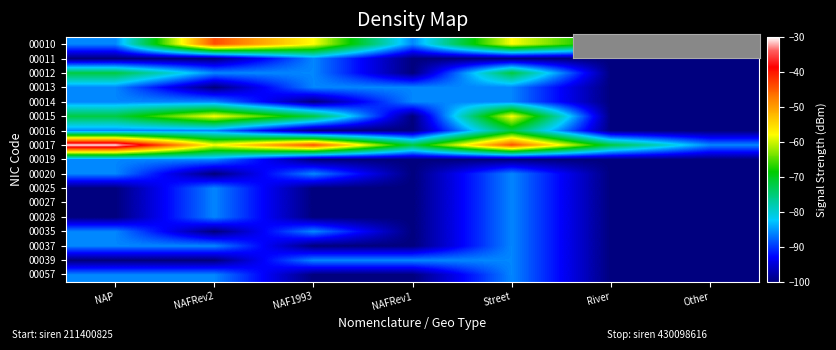

Which series has the largest range (max minus min)?

00017